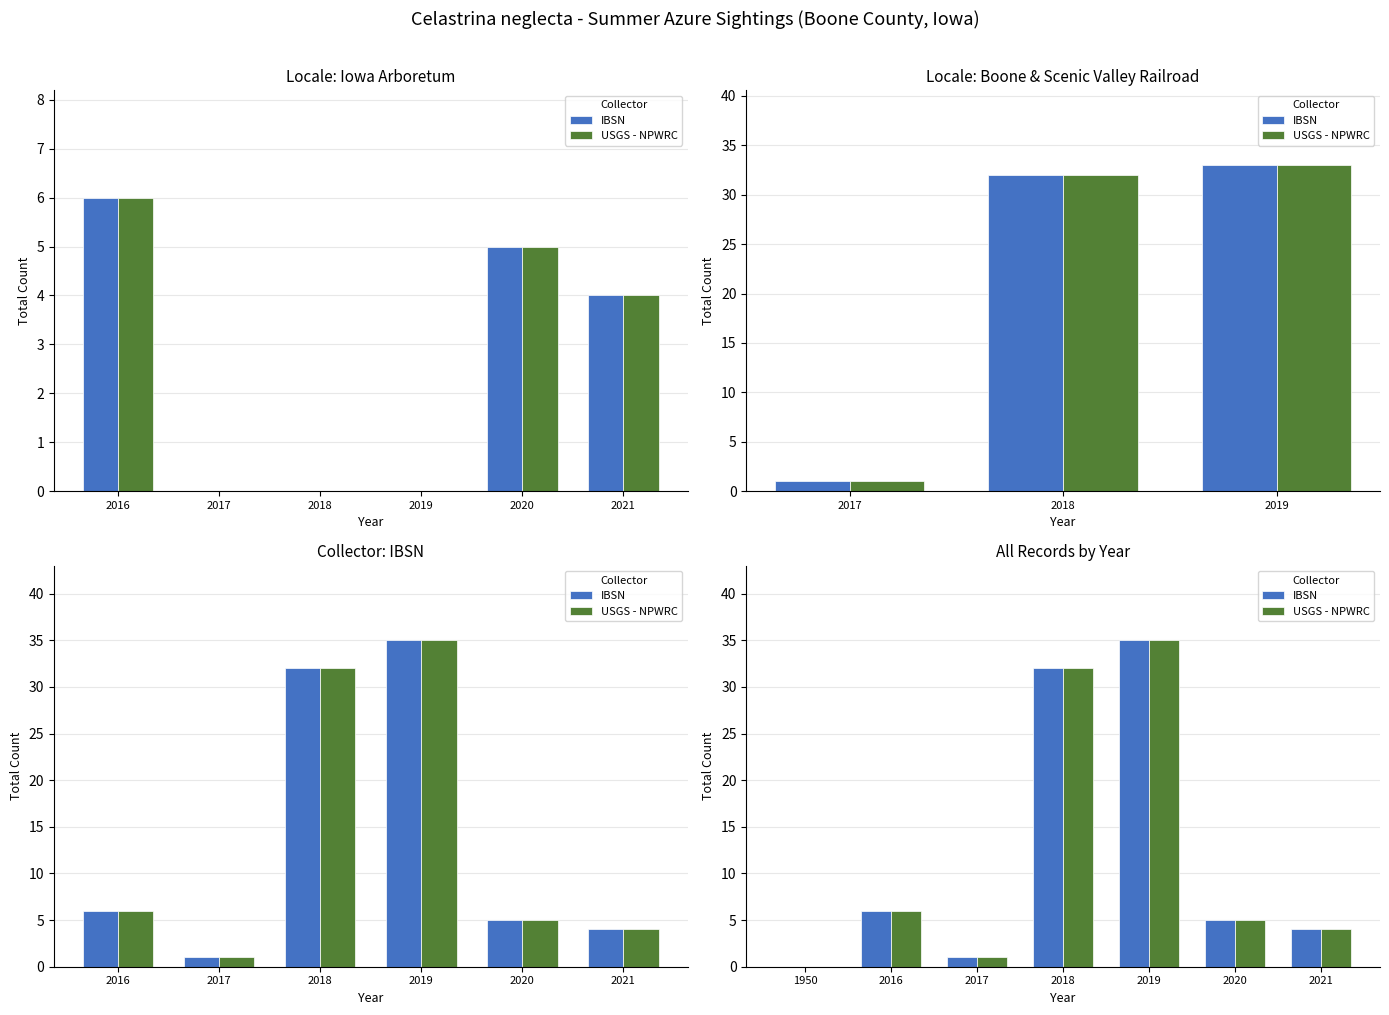

Are the bars grouped side by side (vs. stacked)?

Yes